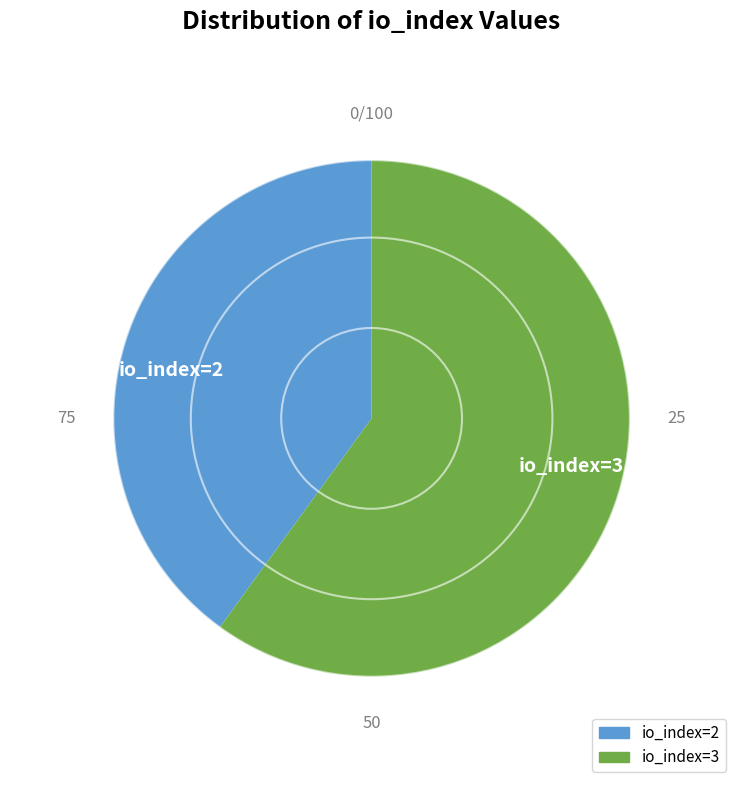

True or false: io_index=3 accounts for 60% of the total.

True